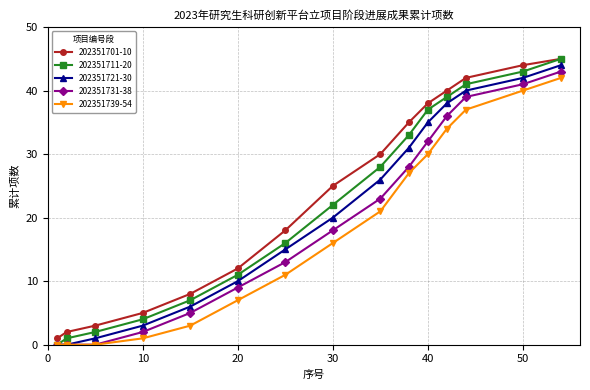

How many data points does each series have?

15